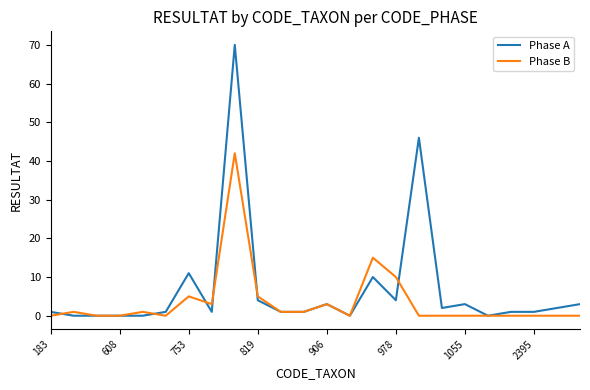

How many lines are shown in the chart?

2